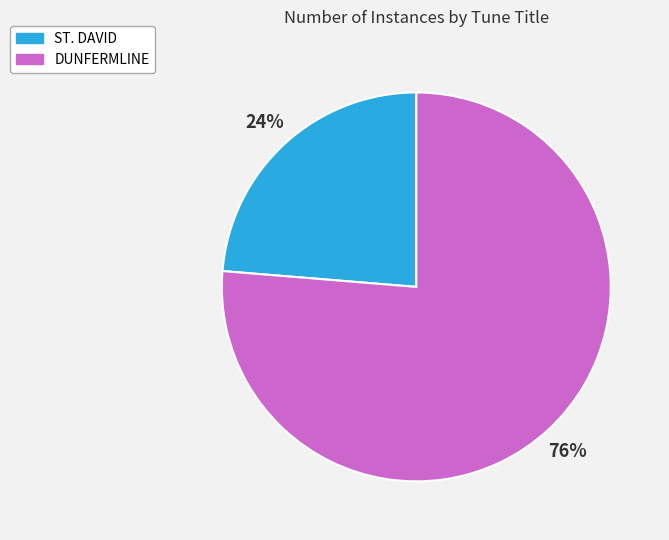

Which category has the biggest portion of the pie?

DUNFERMLINE